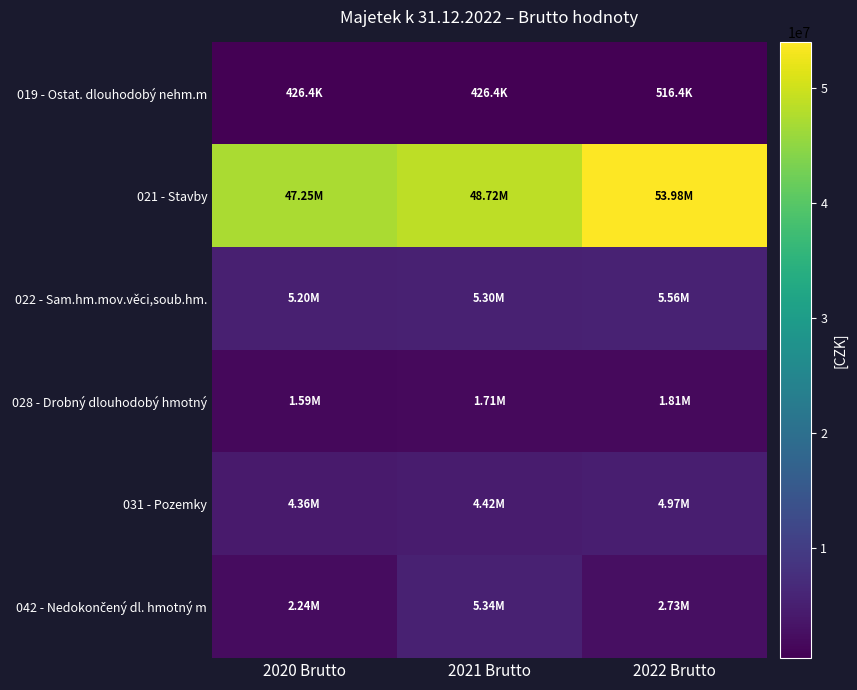

How many series are shown in this chart?

6